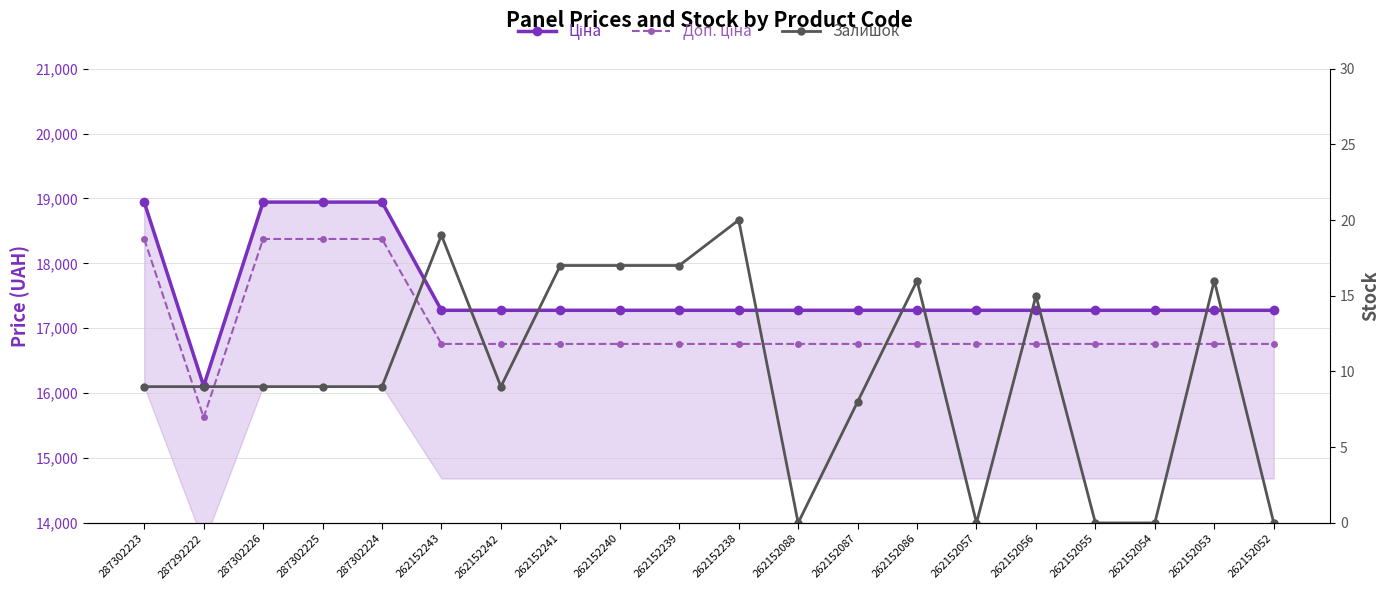

Between 262152052 and 262152239, which is larger?

262152052